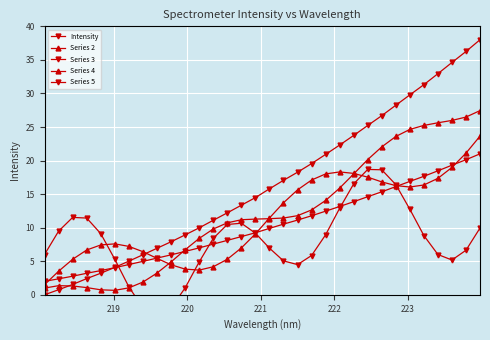

The value of Intensity at 29 is 54.9. True or false?

False